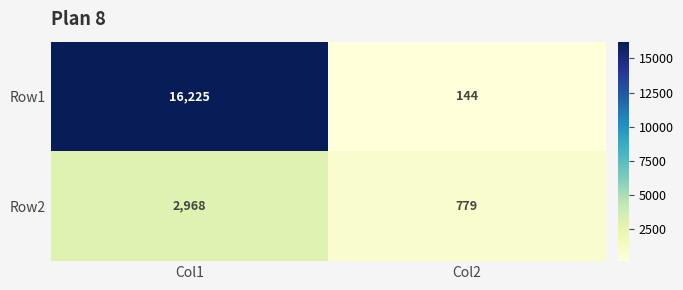

What is the difference between the Row1 values at Col1 and Col2?

16081